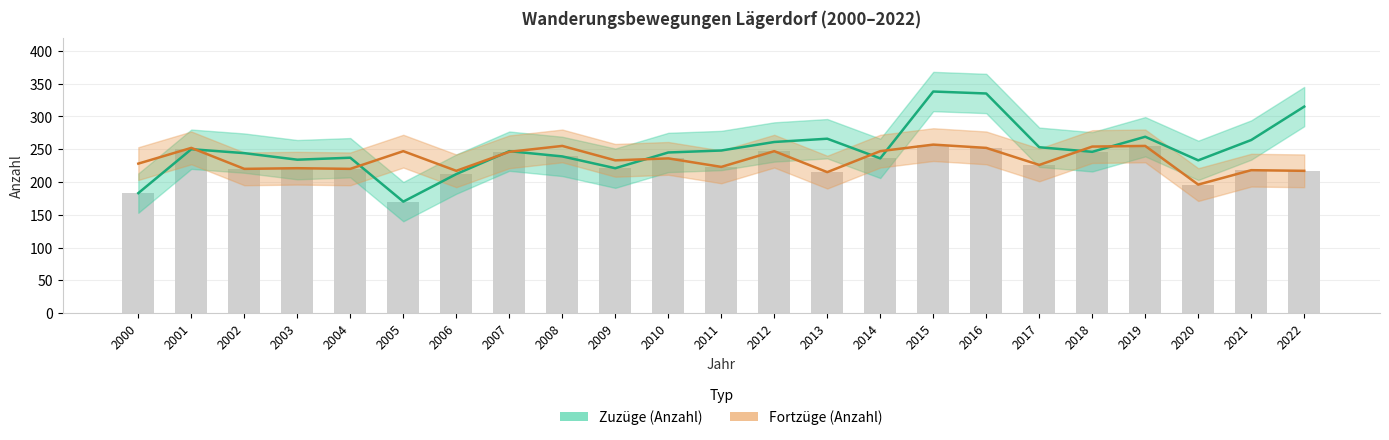

Is it true that Fortzüge (Anzahl) equals 365 at 2018?

False